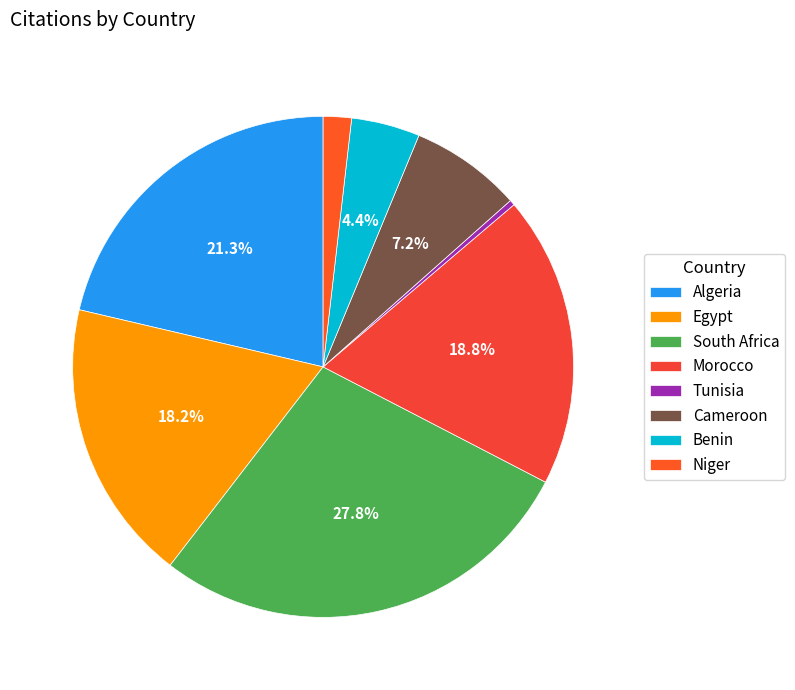

Is there any slice that represents more than half of the pie?

No